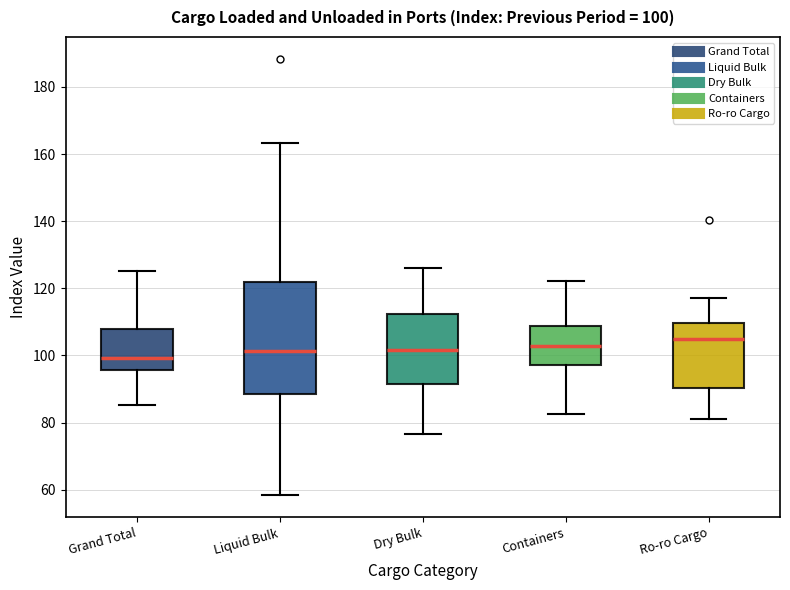

Which box's median line is the highest?

Ro-ro Cargo